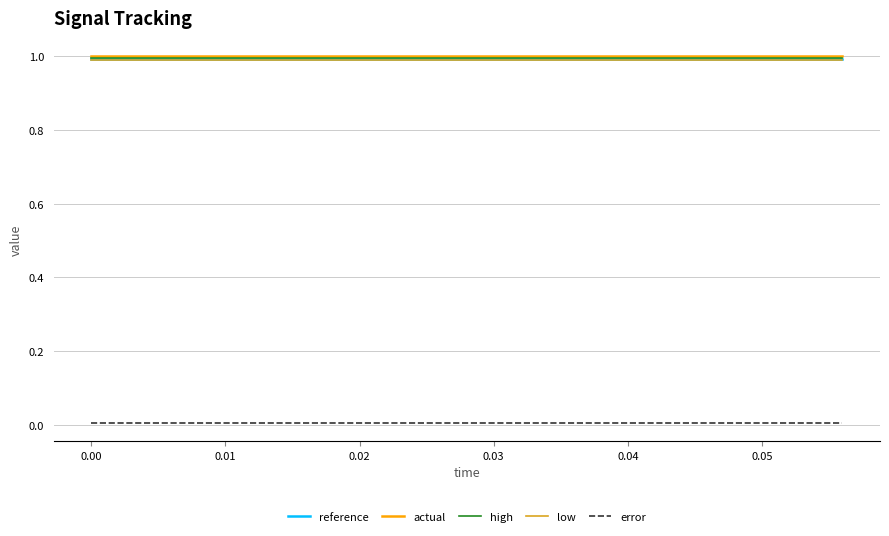

How many lines are shown in the chart?

5